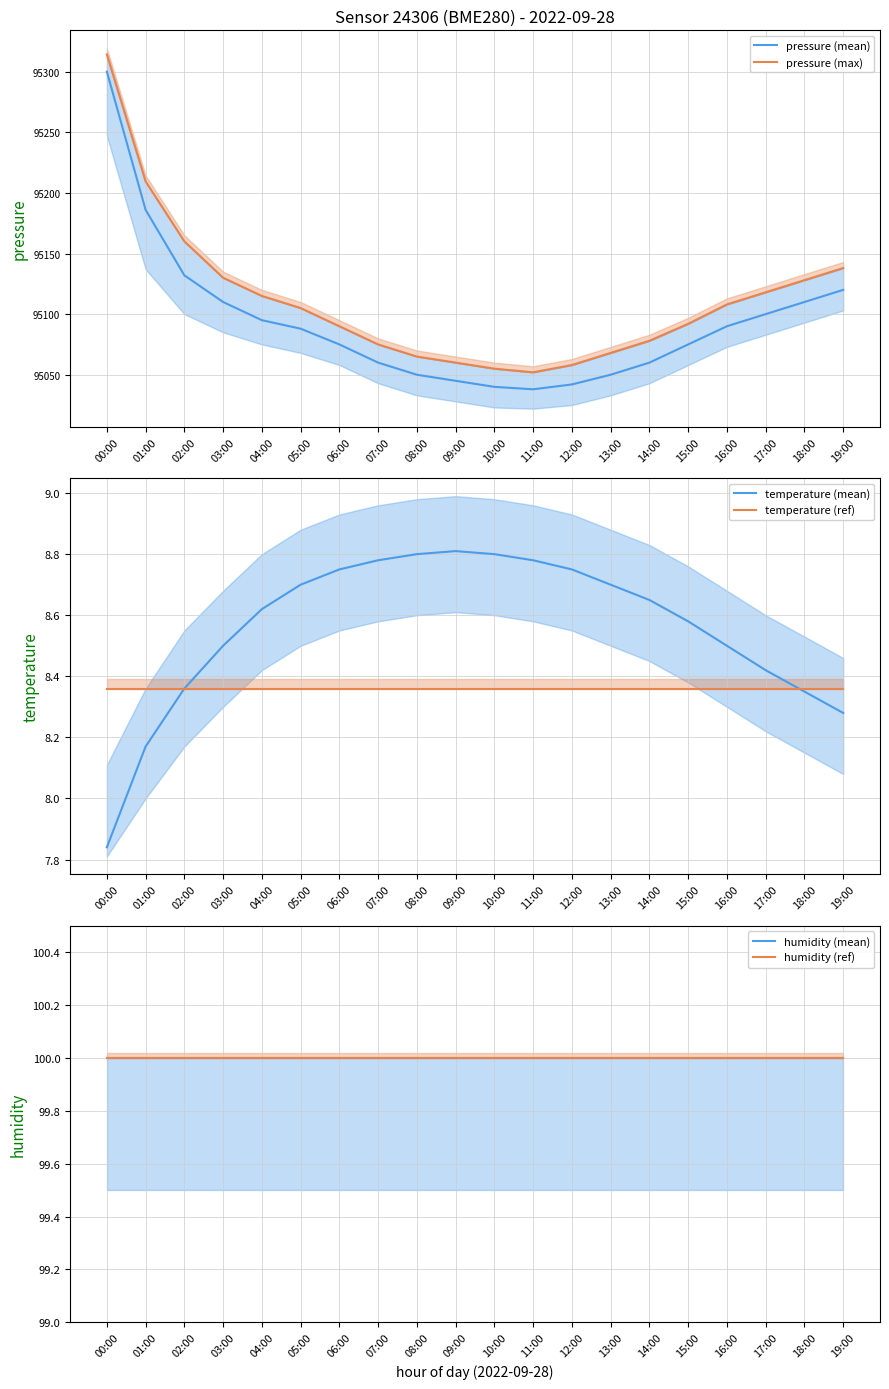

Reading left to right, extract all data points from this chart.

pressure (mean): 00:00=95300.0	01:00=95186.0	02:00=95132.0	03:00=95110.0	04:00=95095.0	05:00=95088.0	06:00=95075.0	07:00=95060.0	08:00=95050.0	09:00=95045.0	10:00=95040.0	11:00=95038.0	12:00=95042.0	13:00=95050.0	14:00=95060.0	15:00=95075.0	16:00=95090.0	17:00=95100.0	18:00=95110.0	19:00=95120.0
pressure (max): 00:00=95314.2	01:00=95209.4	02:00=95160.0	03:00=95130.0	04:00=95115.0	05:00=95105.0	06:00=95090.0	07:00=95075.0	08:00=95065.0	09:00=95060.0	10:00=95055.0	11:00=95052.0	12:00=95058.0	13:00=95068.0	14:00=95078.0	15:00=95092.0	16:00=95108.0	17:00=95118.0	18:00=95128.0	19:00=95138.0
temperature (mean): 00:00=7.8	01:00=8.2	02:00=8.4	03:00=8.5	04:00=8.6	05:00=8.7	06:00=8.8	07:00=8.8	08:00=8.8	09:00=8.8	10:00=8.8	11:00=8.8	12:00=8.8	13:00=8.7	14:00=8.7	15:00=8.6	16:00=8.5	17:00=8.4	18:00=8.3	19:00=8.3
temperature (ref): 00:00=8.4	01:00=8.4	02:00=8.4	03:00=8.4	04:00=8.4	05:00=8.4	06:00=8.4	07:00=8.4	08:00=8.4	09:00=8.4	10:00=8.4	11:00=8.4	12:00=8.4	13:00=8.4	14:00=8.4	15:00=8.4	16:00=8.4	17:00=8.4	18:00=8.4	19:00=8.4
humidity (mean): 00:00=100.0	01:00=100.0	02:00=100.0	03:00=100.0	04:00=100.0	05:00=100.0	06:00=100.0	07:00=100.0	08:00=100.0	09:00=100.0	10:00=100.0	11:00=100.0	12:00=100.0	13:00=100.0	14:00=100.0	15:00=100.0	16:00=100.0	17:00=100.0	18:00=100.0	19:00=100.0
humidity (ref): 00:00=100.0	01:00=100.0	02:00=100.0	03:00=100.0	04:00=100.0	05:00=100.0	06:00=100.0	07:00=100.0	08:00=100.0	09:00=100.0	10:00=100.0	11:00=100.0	12:00=100.0	13:00=100.0	14:00=100.0	15:00=100.0	16:00=100.0	17:00=100.0	18:00=100.0	19:00=100.0